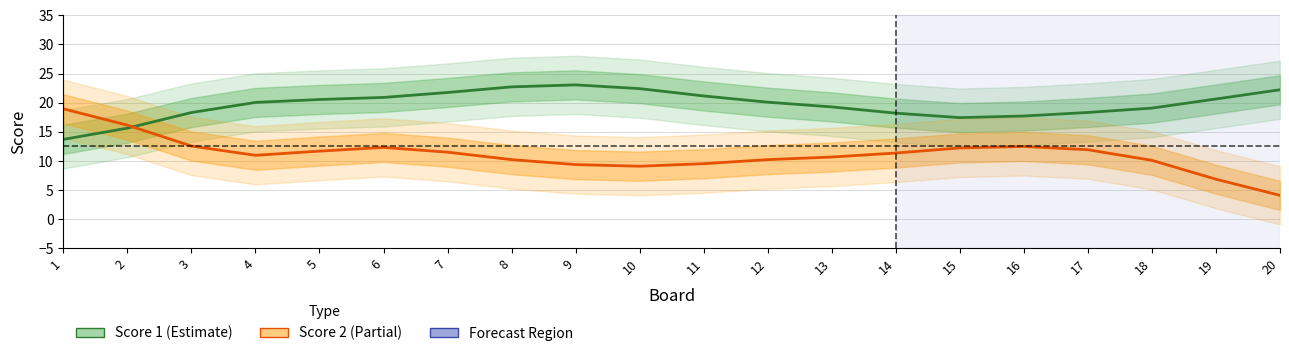

At which category does Score 1 reach its first local valley?

15